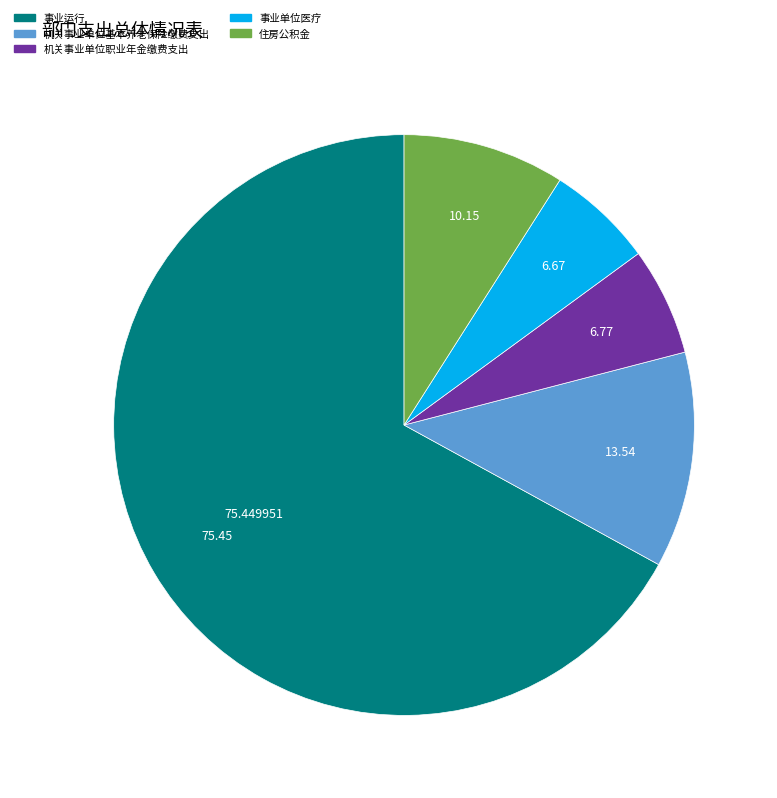

Which has a higher value, 机关事业单位基本养老保险缴费支出 or 机关事业单位职业年金缴费支出?

机关事业单位基本养老保险缴费支出